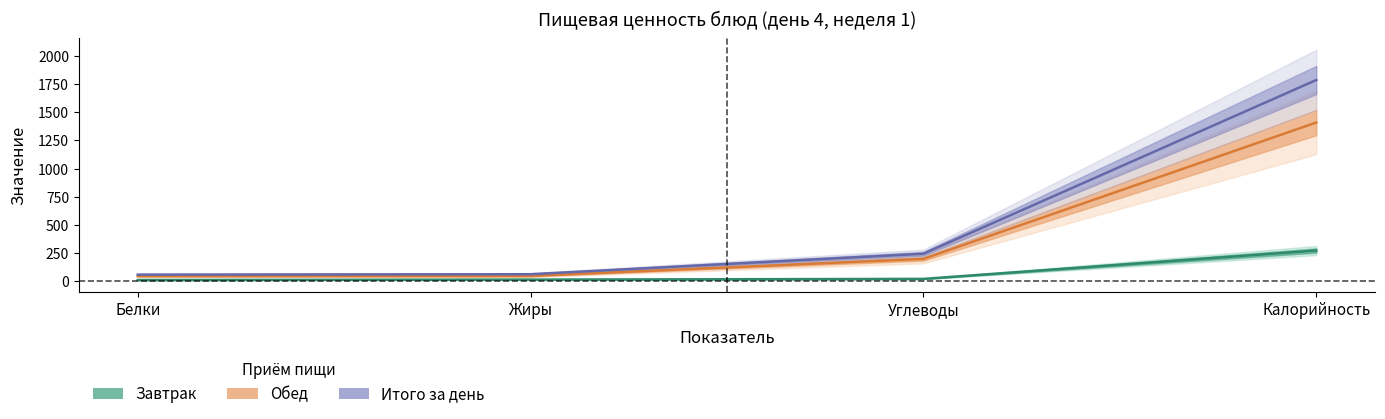

True or false: Итого за день has a value of 23.5 at Белки.

False